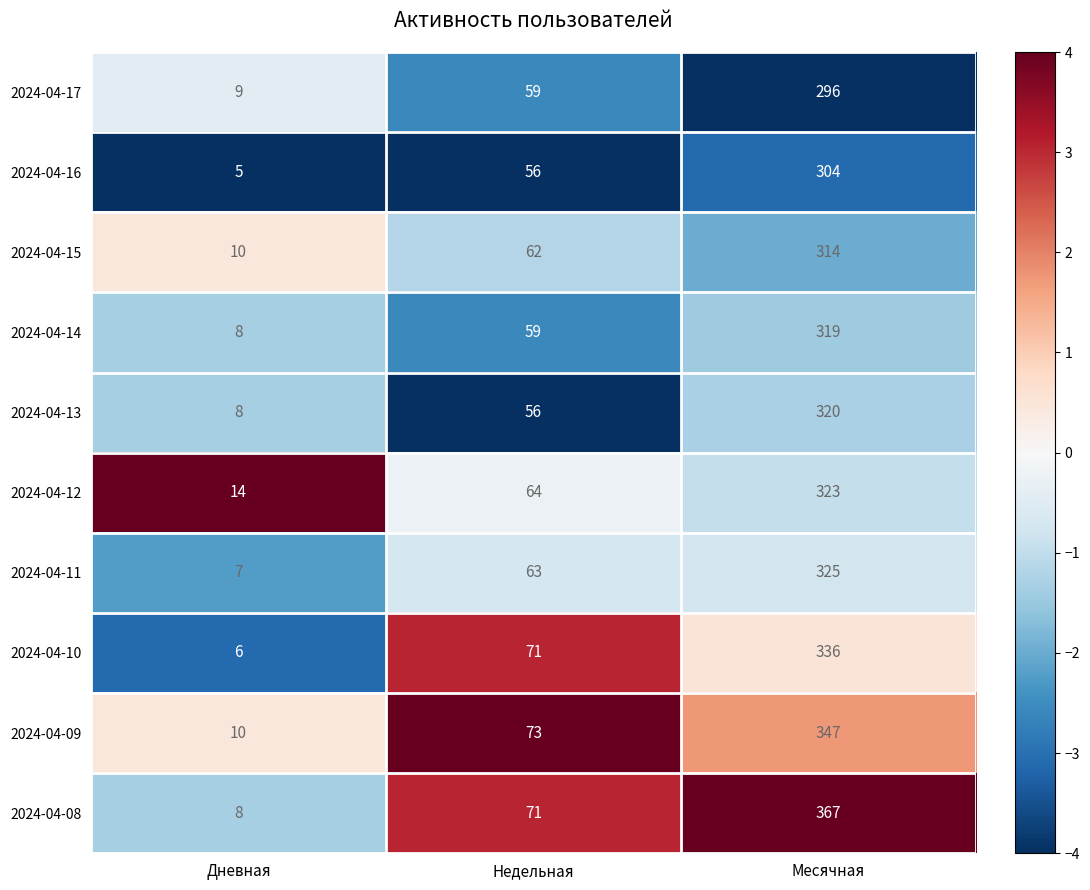

Reading left to right, transcribe all the data shown in this chart.

2024-04-17: Дневная=9	Недельная=59	Месячная=296
2024-04-16: Дневная=5	Недельная=56	Месячная=304
2024-04-15: Дневная=10	Недельная=62	Месячная=314
2024-04-14: Дневная=8	Недельная=59	Месячная=319
2024-04-13: Дневная=8	Недельная=56	Месячная=320
2024-04-12: Дневная=14	Недельная=64	Месячная=323
2024-04-11: Дневная=7	Недельная=63	Месячная=325
2024-04-10: Дневная=6	Недельная=71	Месячная=336
2024-04-09: Дневная=10	Недельная=73	Месячная=347
2024-04-08: Дневная=8	Недельная=71	Месячная=367